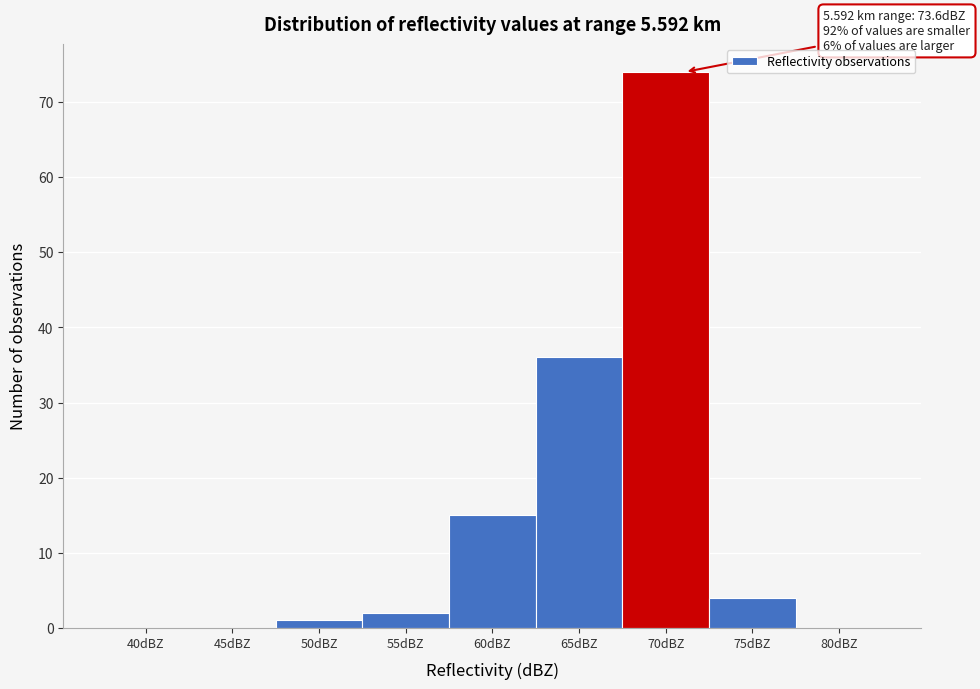

Reading left to right, extract all data points from this chart.

40dBZ=0	45dBZ=0	50dBZ=1	55dBZ=2	60dBZ=15	65dBZ=36	70dBZ=74	75dBZ=4	80dBZ=0